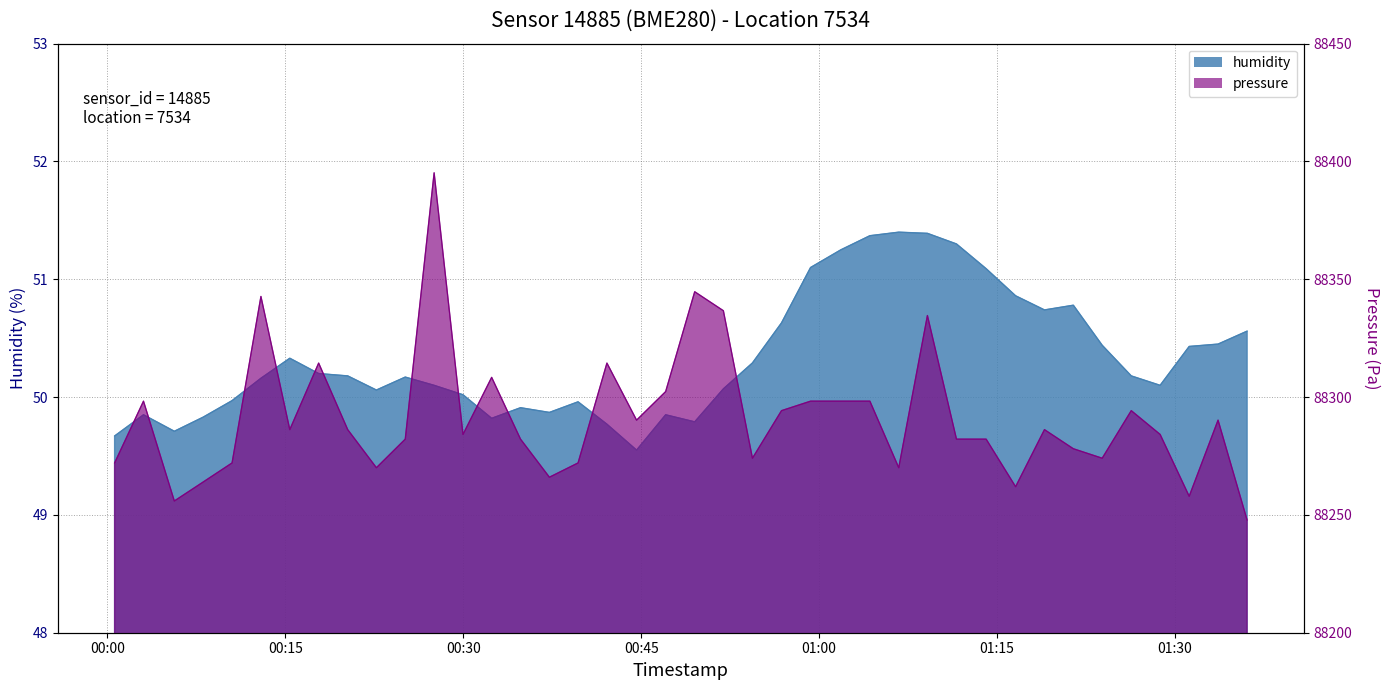

What is the highest value of the pressure series?

88395.2